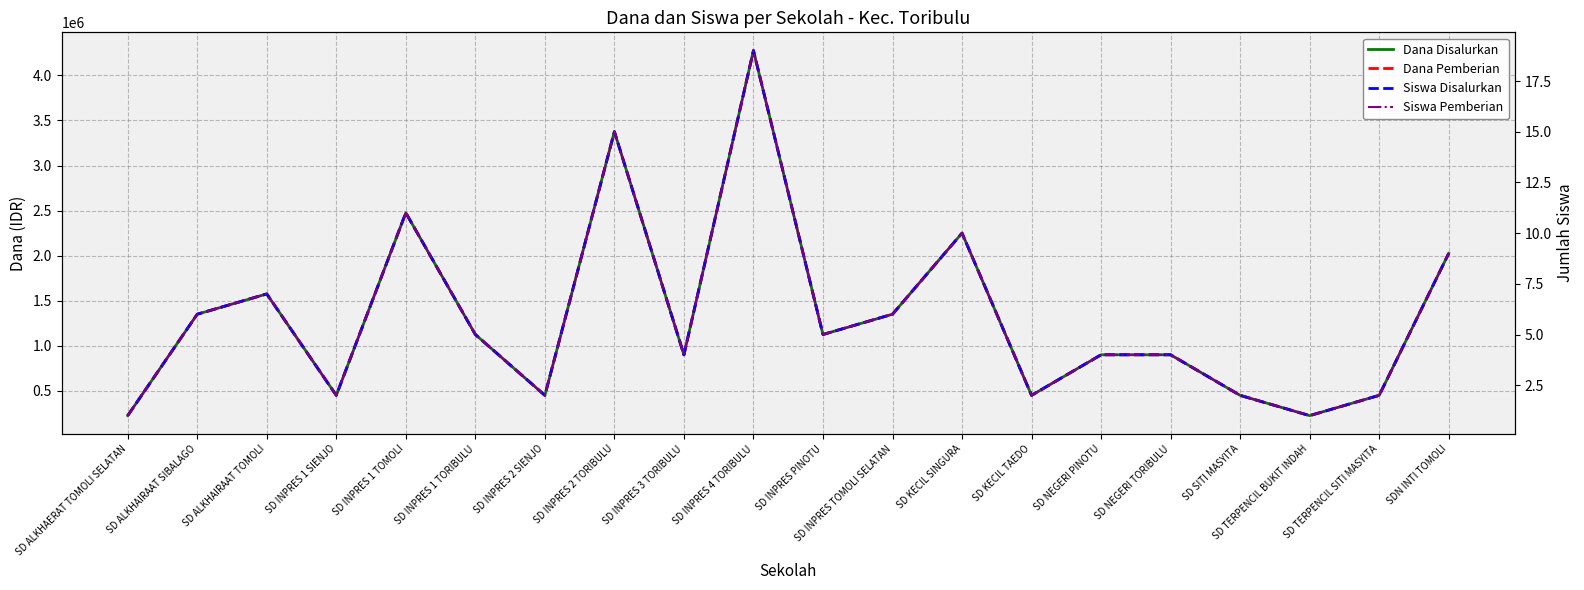

How many data points does each series have?

20